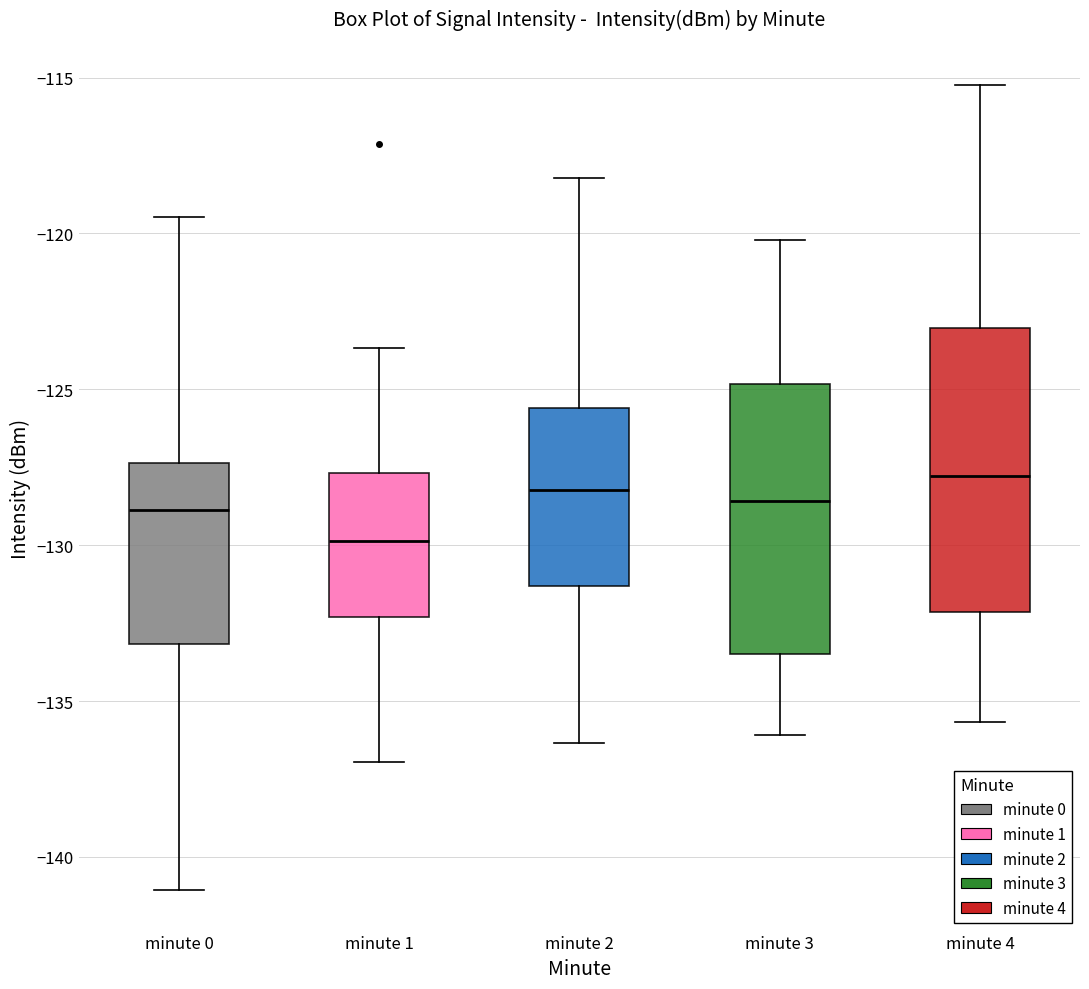

Where does the median line of the box for minute 2 sit on the y-axis? The values are not printed on the chart, so give them approximately, as read against the axis.

-128.0